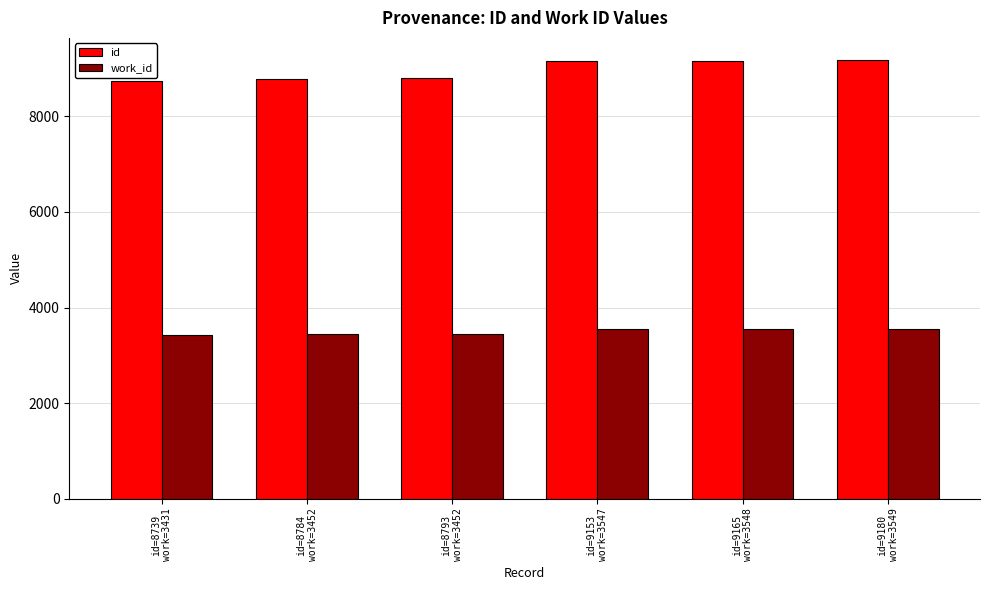

What is the spread (max minus min) of values at id=9180
work=3549?

5631